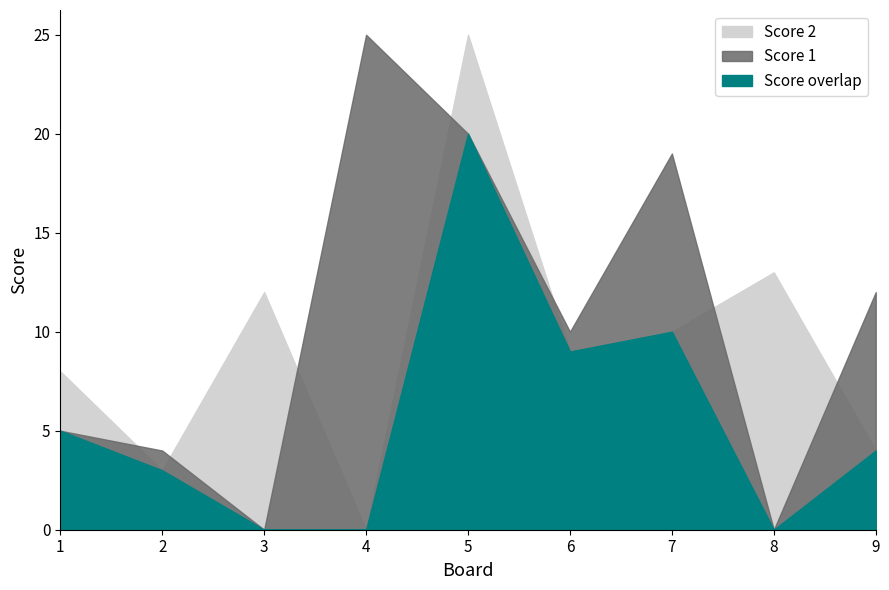

How many values in the Score 2 series exceed 9?

4